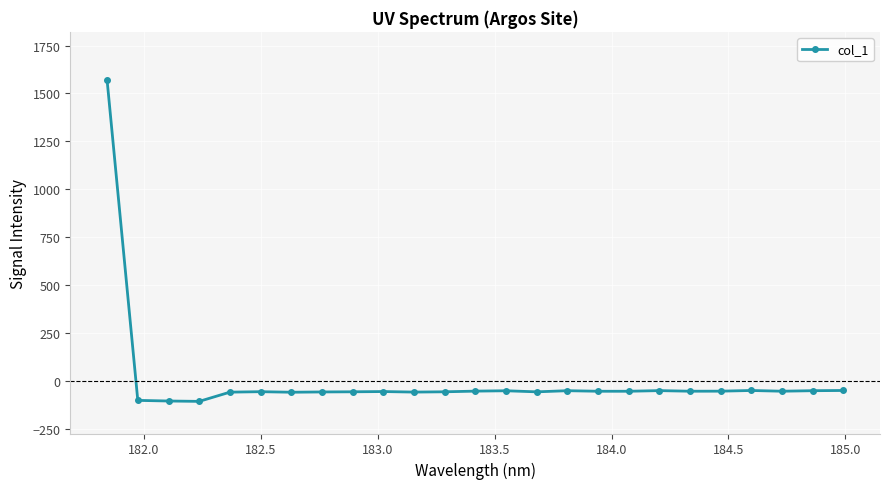

What is the value of the 6th point from the left?

-56.7